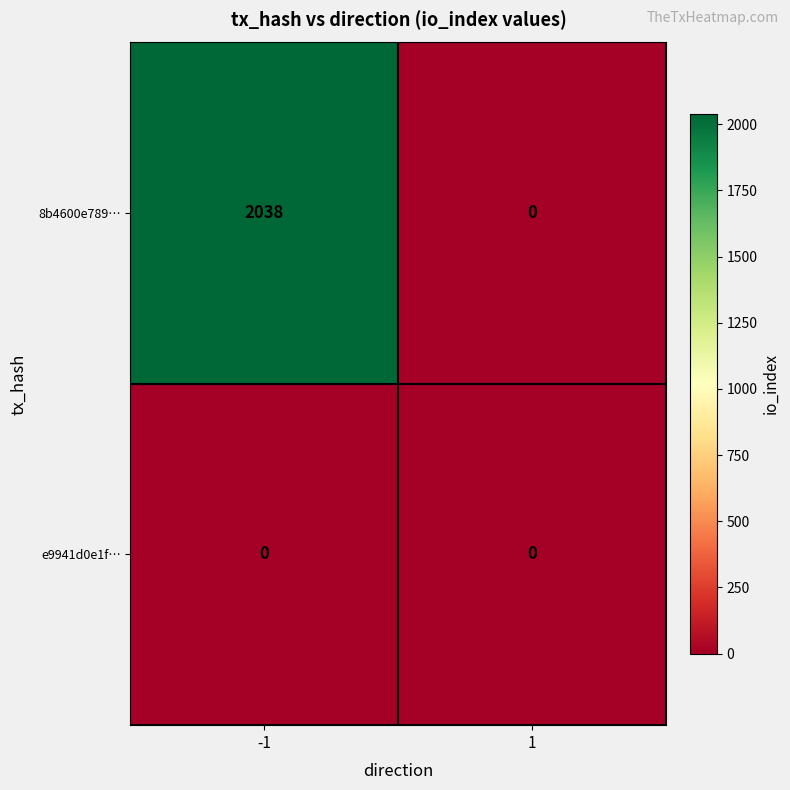

At how many categories does at least one series exceed 1917?

1